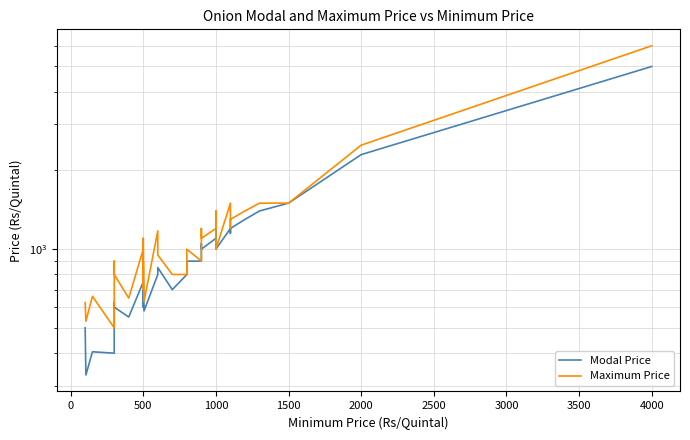

How many distinct data groups are displayed?

2